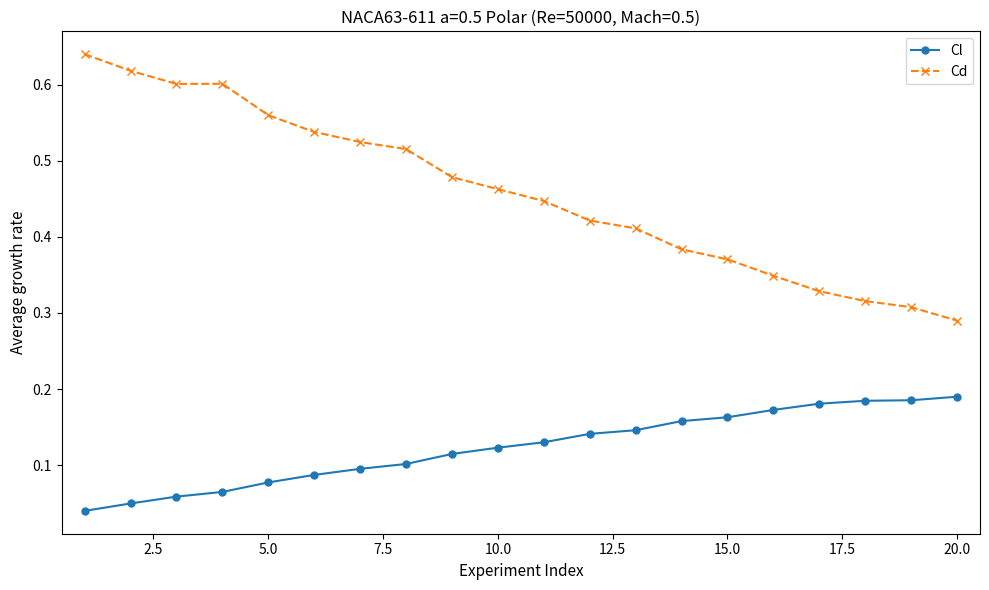

List the series in order of their peak value, lowest first.

Cl, Cd